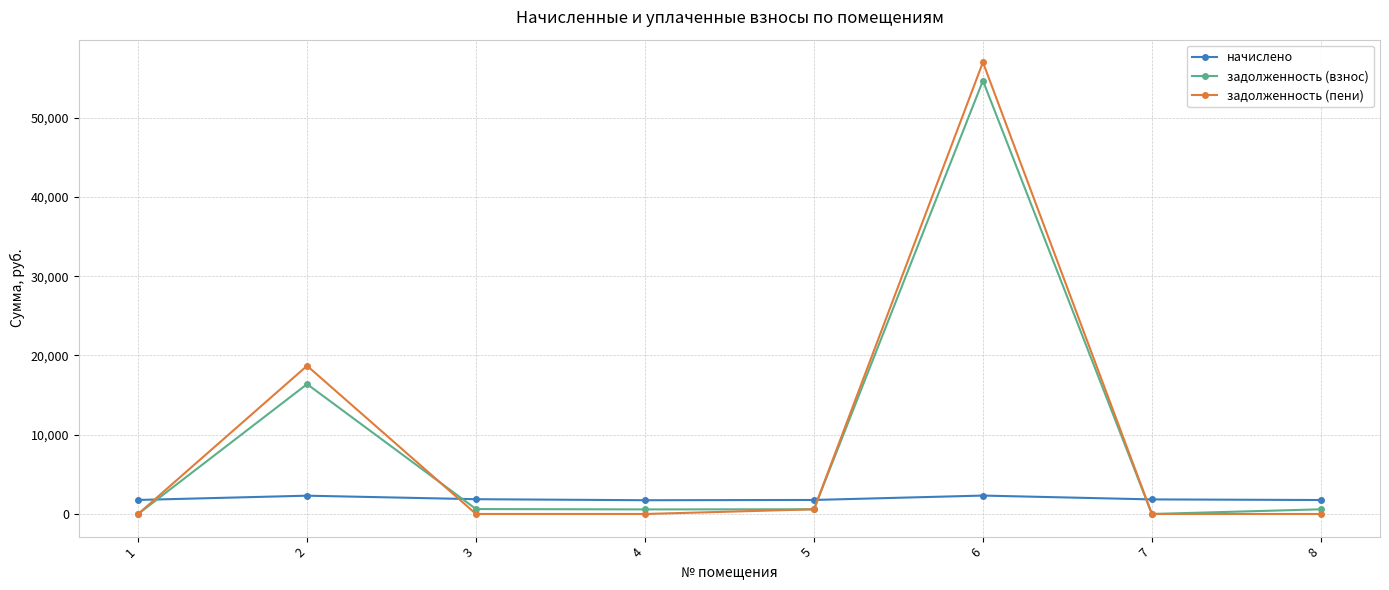

Is this an area chart (filled region under the line)?

No